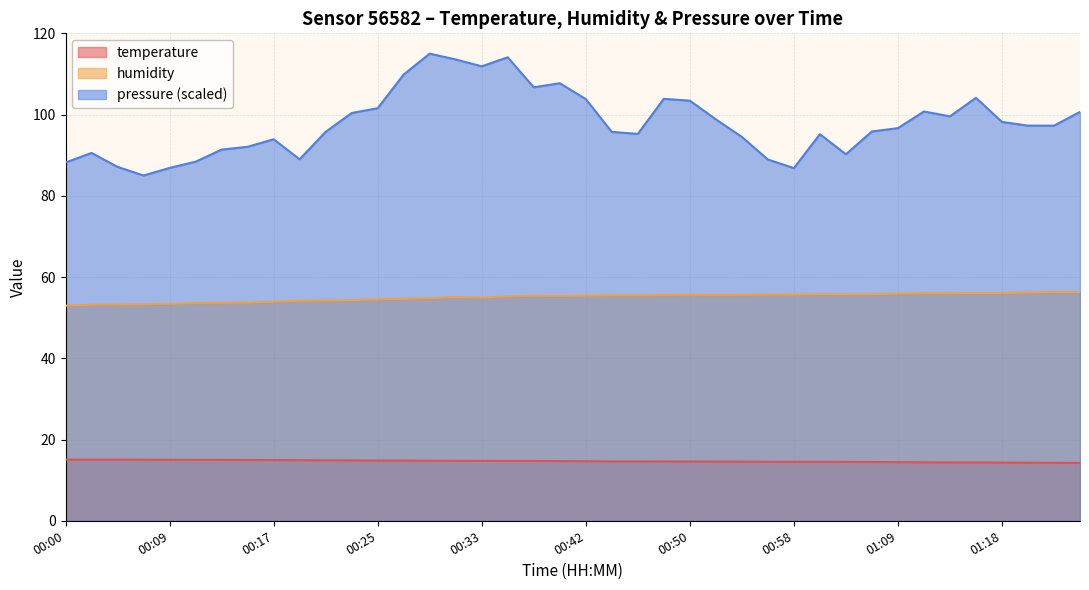

How many lines are shown in the chart?

3